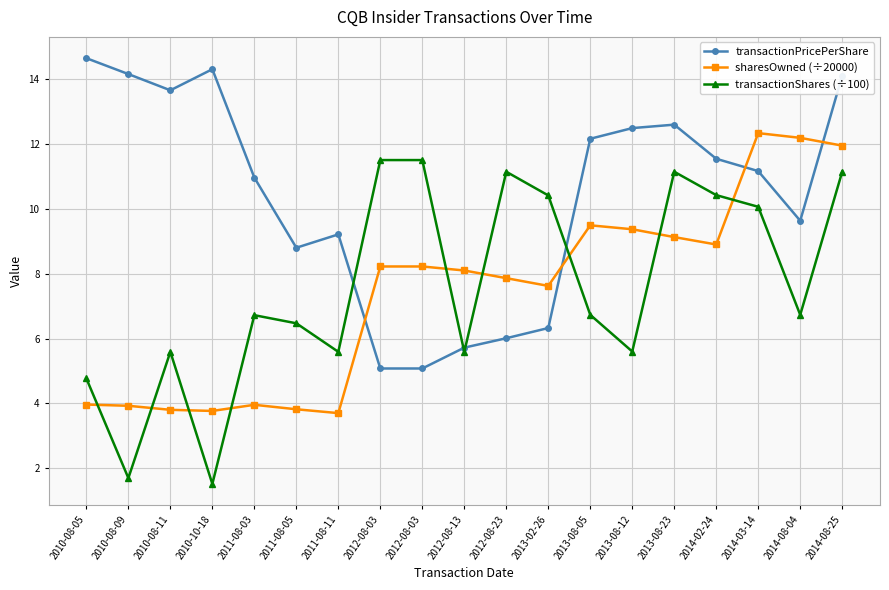

How many lines are shown in the chart?

3